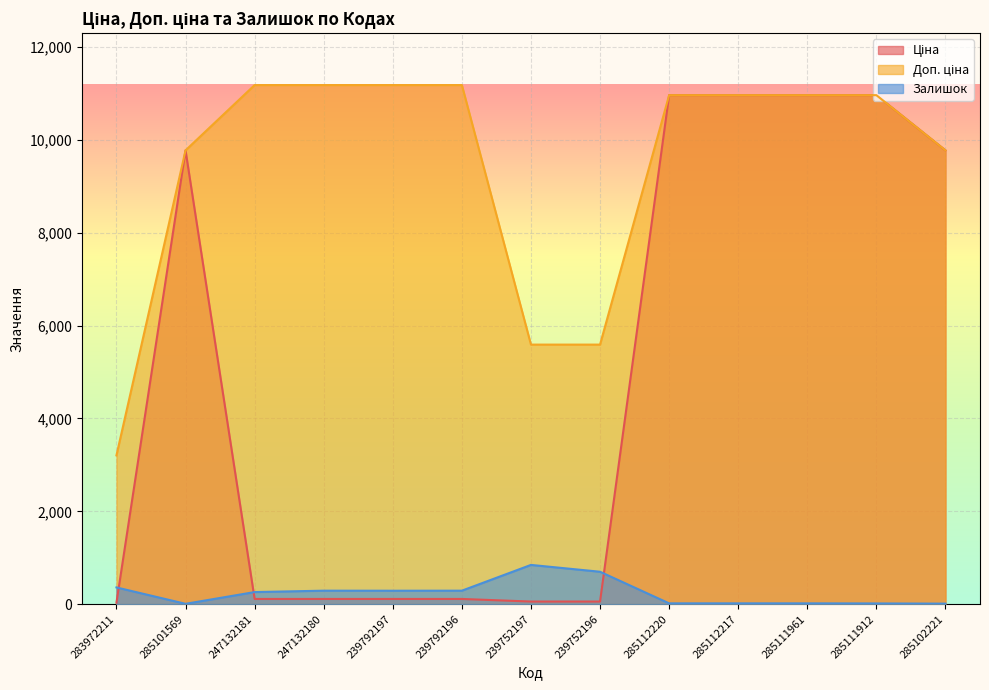

What is the difference between the Ціна values at 285102221 and 239792197?

9663.7